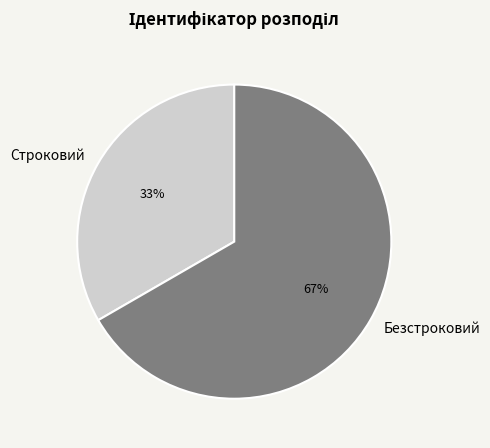

To the nearest percent, what portion does Строковий represent?

33%